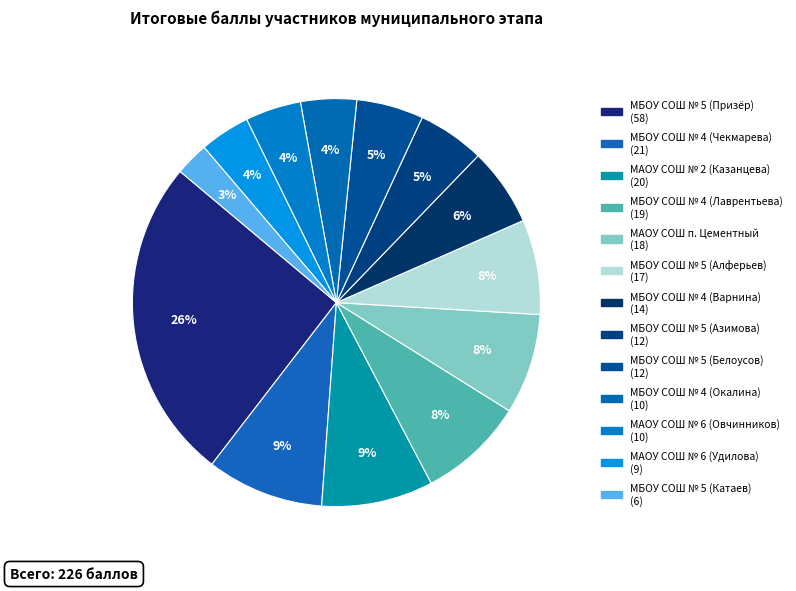

Rank the categories by value from highest to lowest.

МБОУ СОШ № 5 (Призёр), МБОУ СОШ № 4 (Чекмарева), МАОУ СОШ № 2 (Казанцева), МБОУ СОШ № 4 (Лаврентьева), МАОУ СОШ п. Цементный, МБОУ СОШ № 5 (Алферьев), МБОУ СОШ № 4 (Варнина), МБОУ СОШ № 5 (Азимова), МБОУ СОШ № 5 (Белоусов), МБОУ СОШ № 4 (Окалина), МАОУ СОШ № 6 (Овчинников), МАОУ СОШ № 6 (Удилова), МБОУ СОШ № 5 (Катаев)